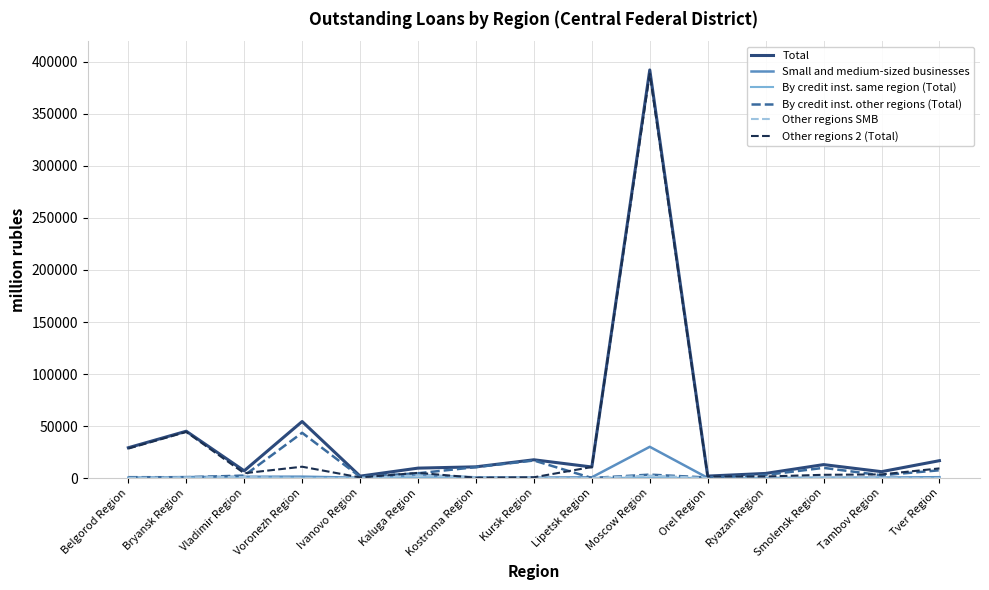

Does the chart have visible grid lines?

Yes